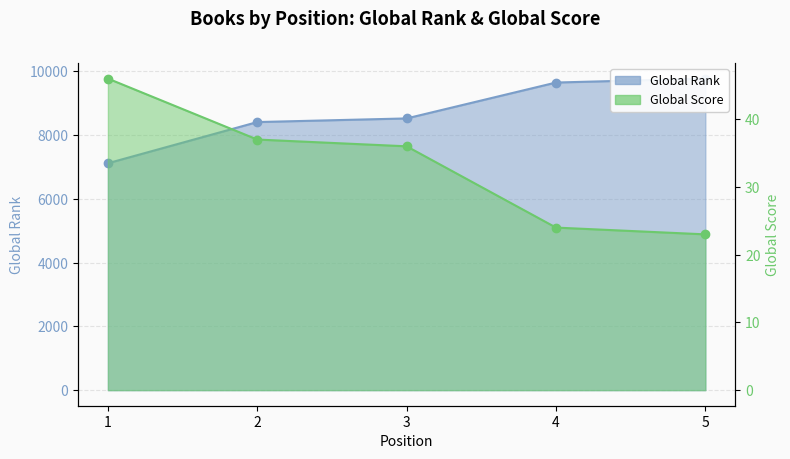

Which series has the widest spread of values?

Global Rank